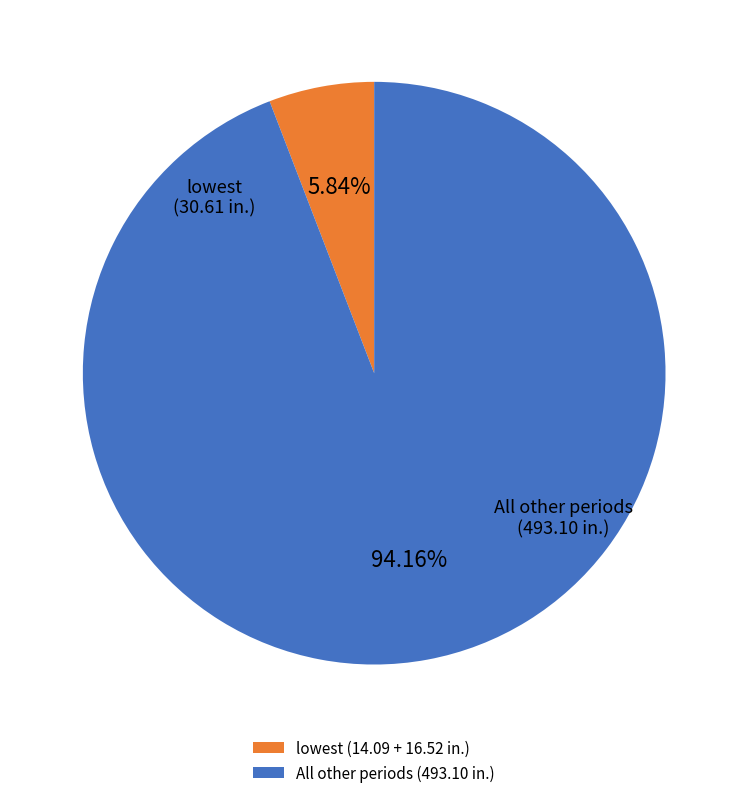

Rank the categories by value from lowest to highest.

lowest (14.09 + 16.52 in.), All other periods (493.10 in.)